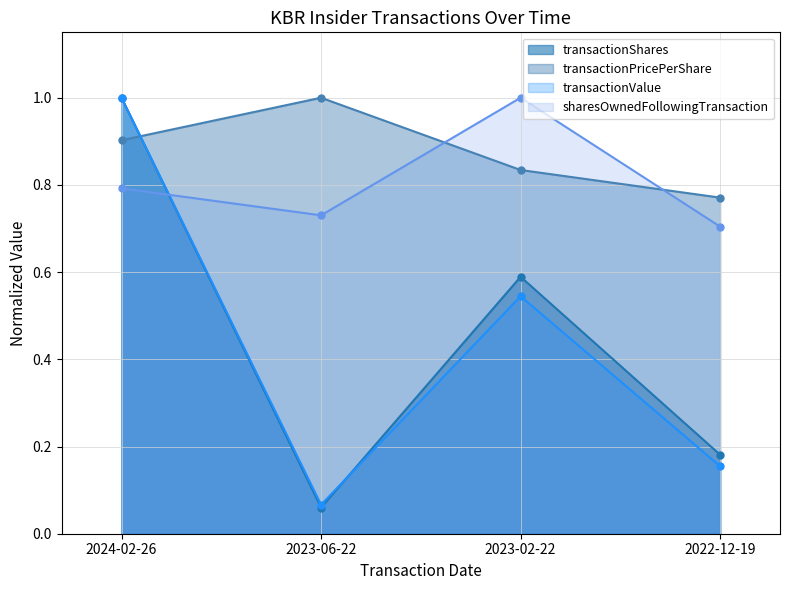

After their last crossing, which series has the higher values: transactionPricePerShare or transactionValue?

transactionPricePerShare